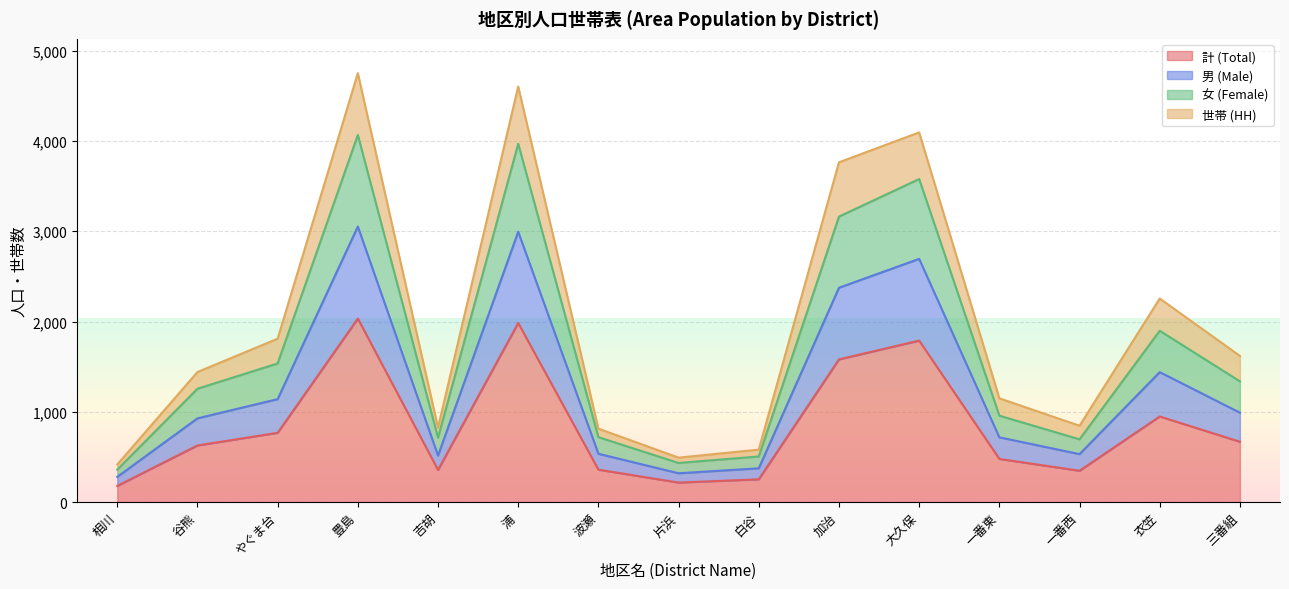

What position from the left is 浦?

6